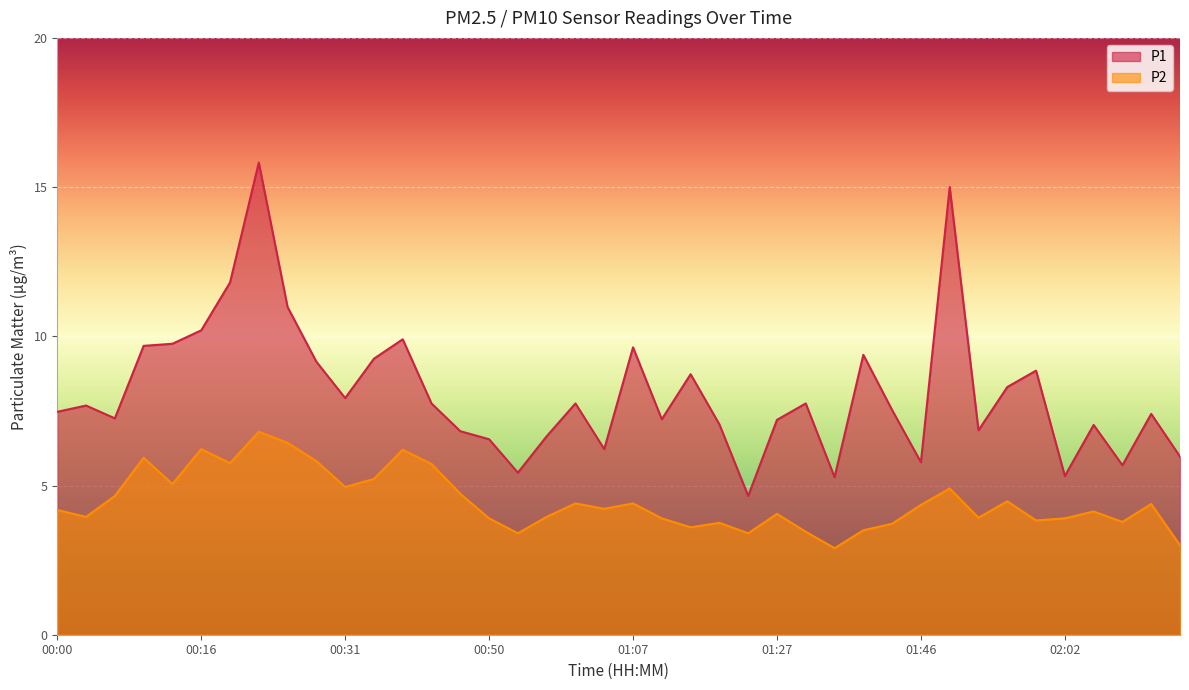

Is it true that P1 equals 4.6 at 00:07?

False